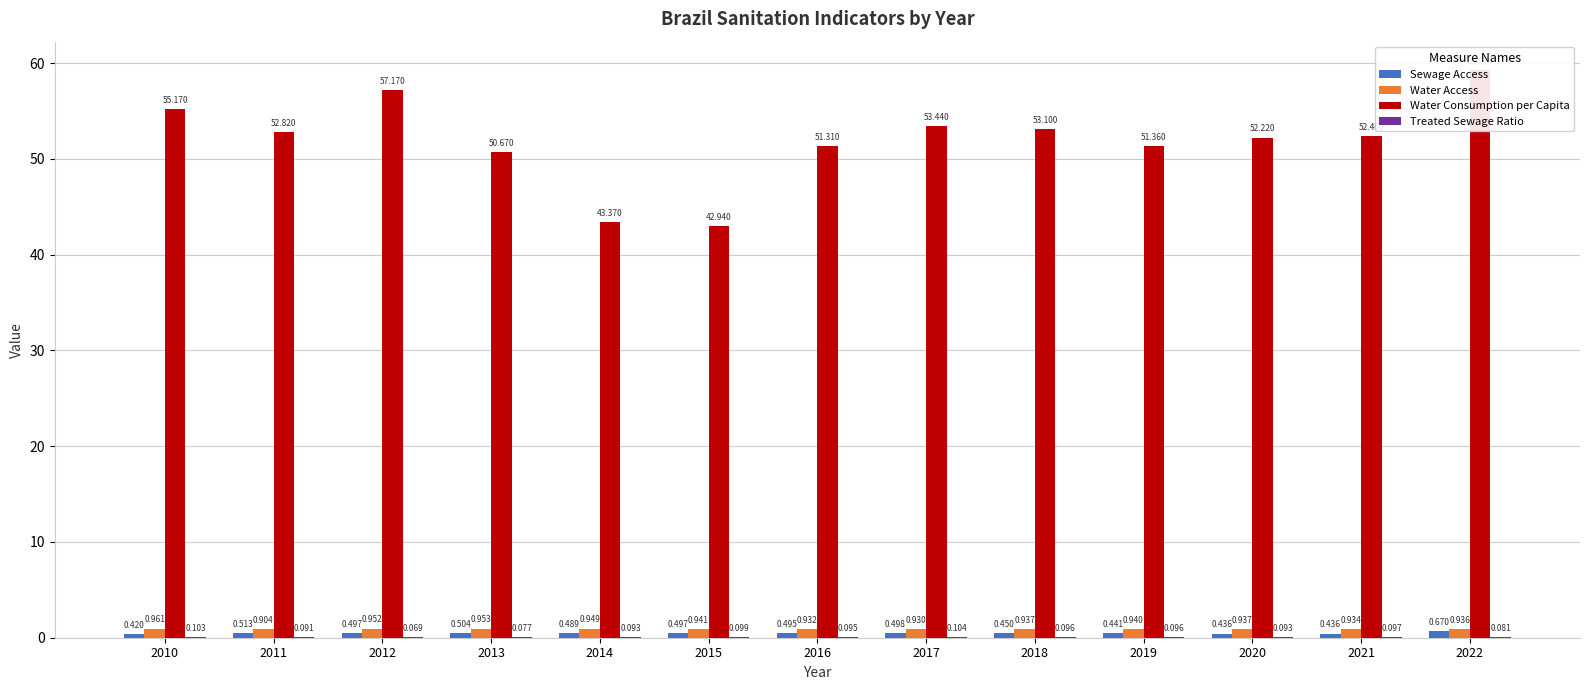

Which series has the largest total across all categories?

Water Consumption per Capita